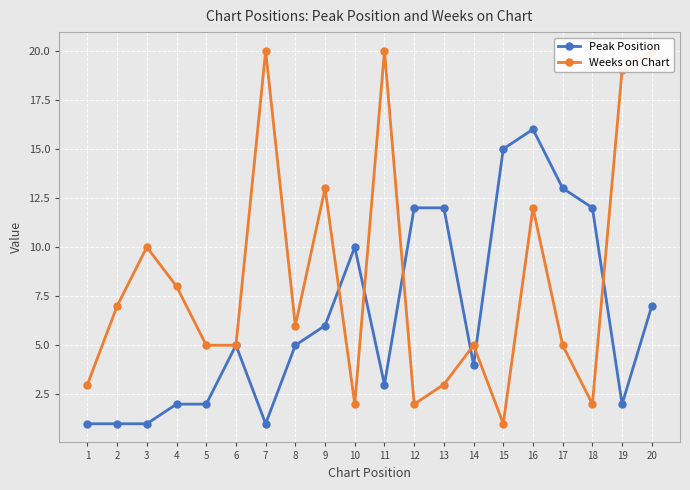

How many data points in Peak Position are above 5?

9